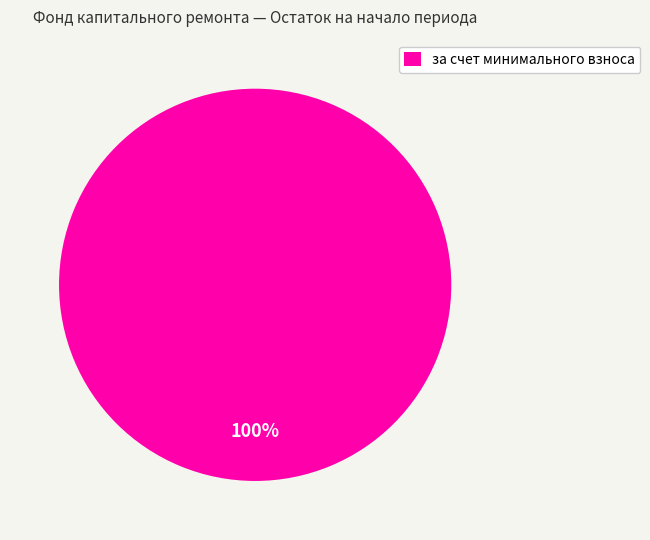

True or false: за счет минимального взноса accounts for 100% of the total.

True